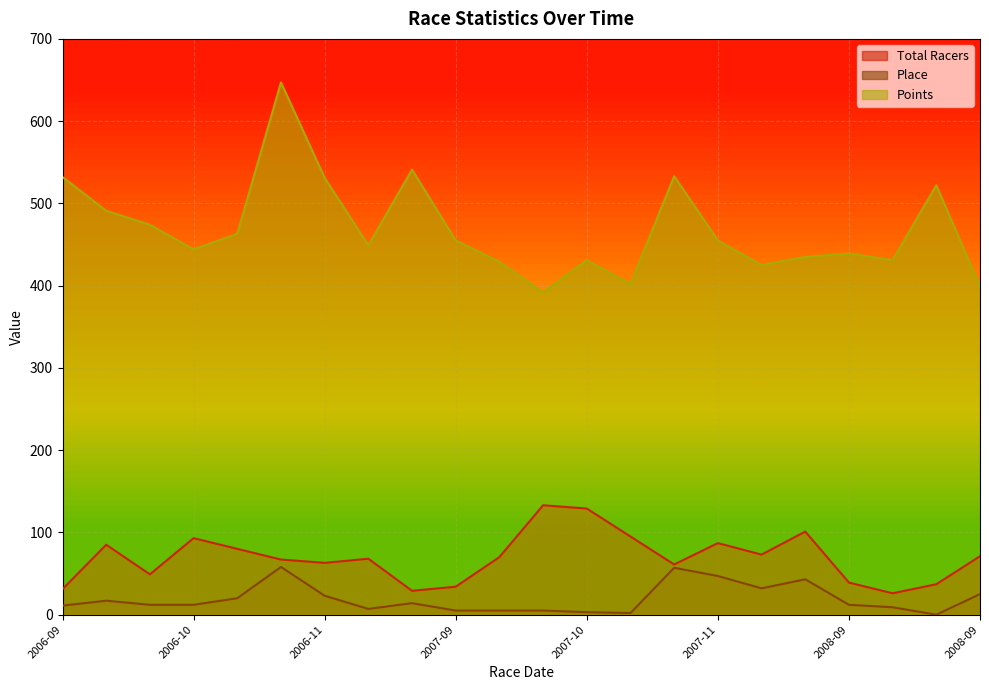

Is the value of Points at 2007-12 greater than the value of Total Racers at 2008-09?

Yes